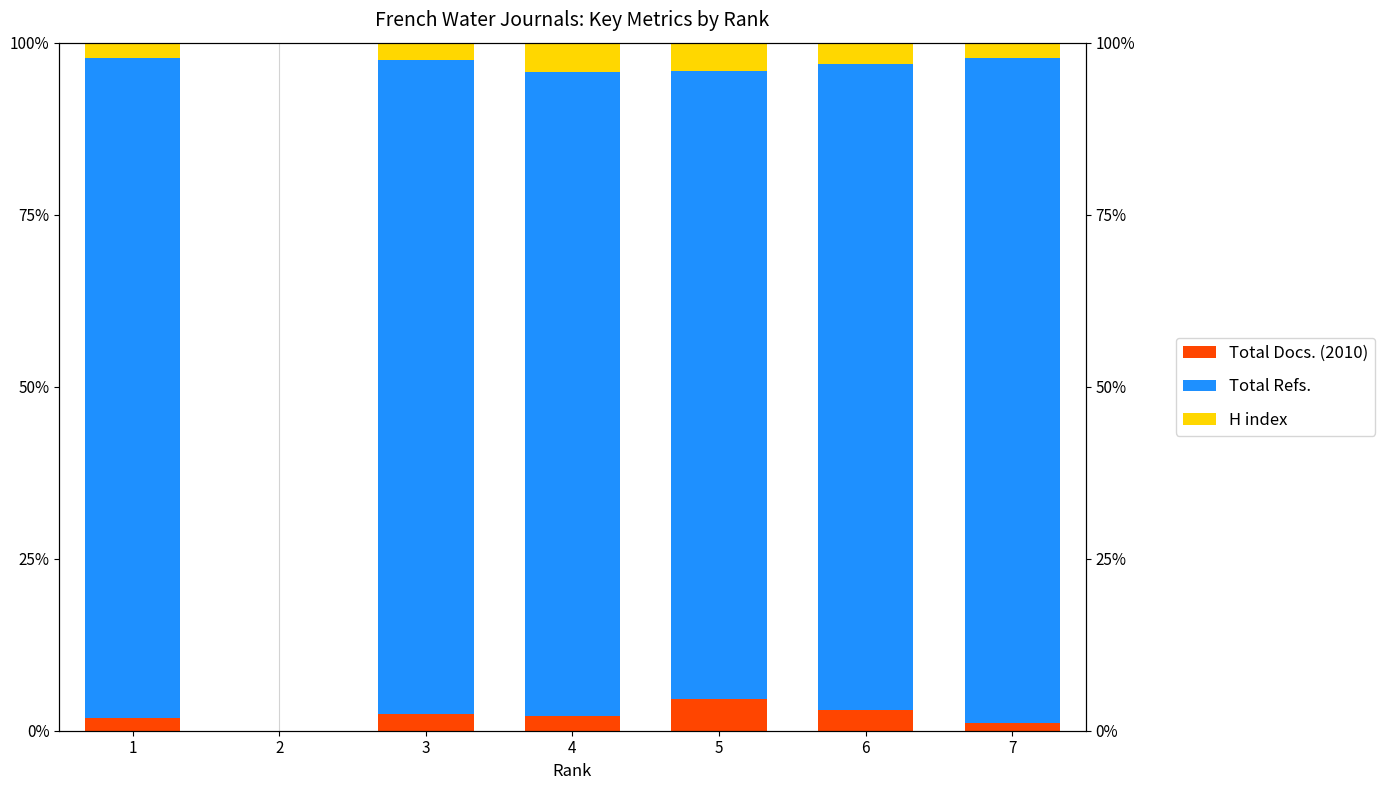

How many data points in H index are less than 2?

1